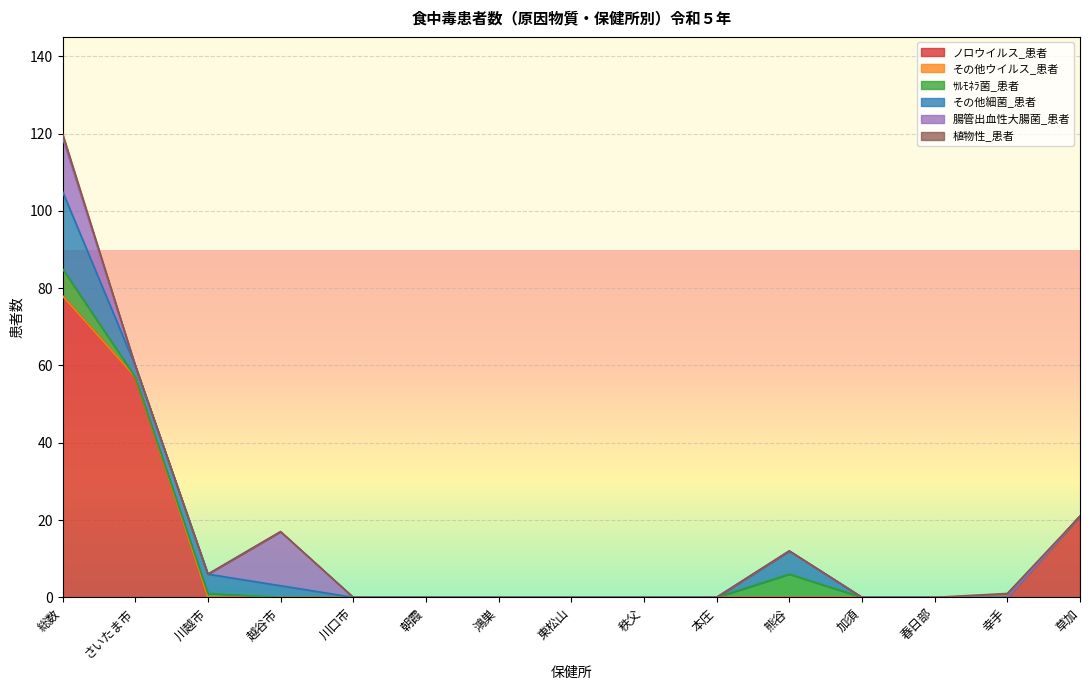

Rank the series by their maximum value, from lowest to highest.

その他ウイルス_患者, 植物性_患者, ｻﾙﾓﾈﾗ菌_患者, 腸管出血性大腸菌_患者, その他細菌_患者, ノロウイルス_患者